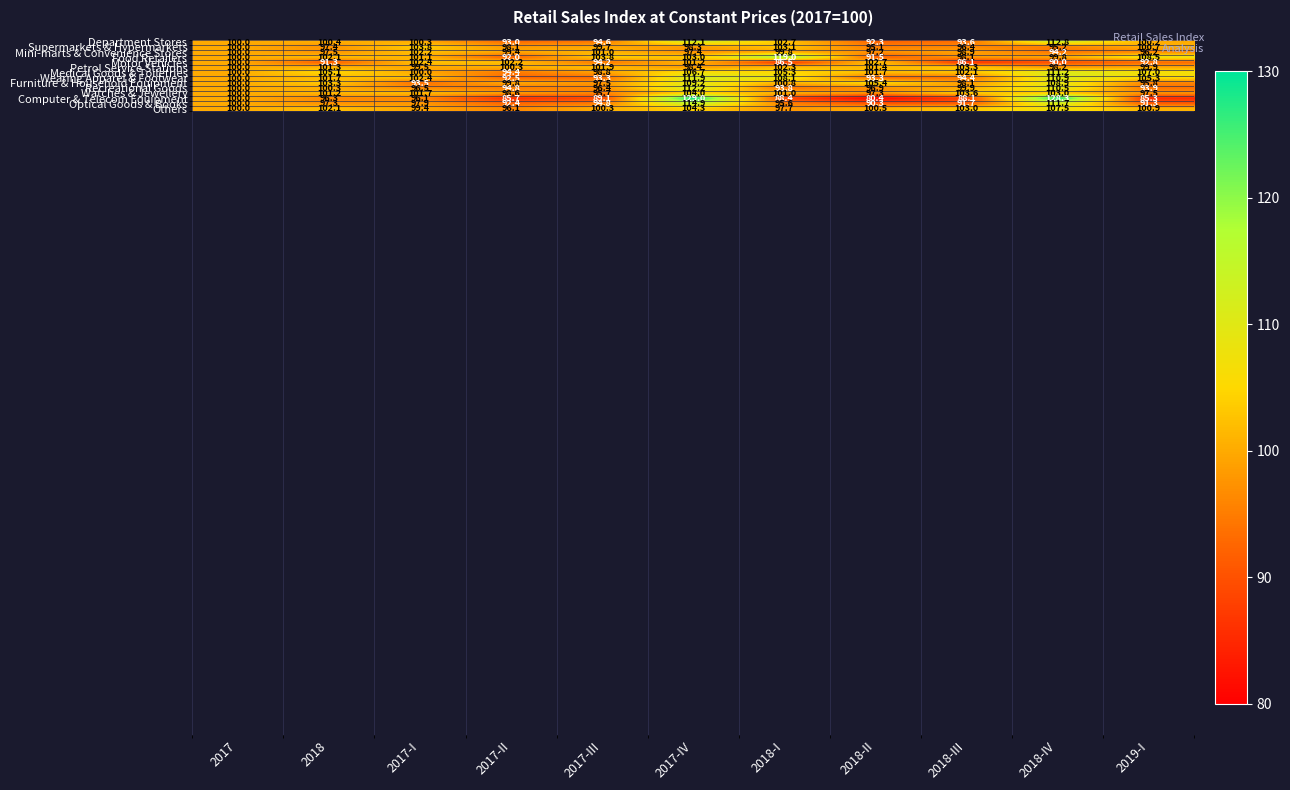

Is the value of Recreational Goods at 2018-III greater than the value of Supermarkets & Hypermarkets at 2018-II?

Yes